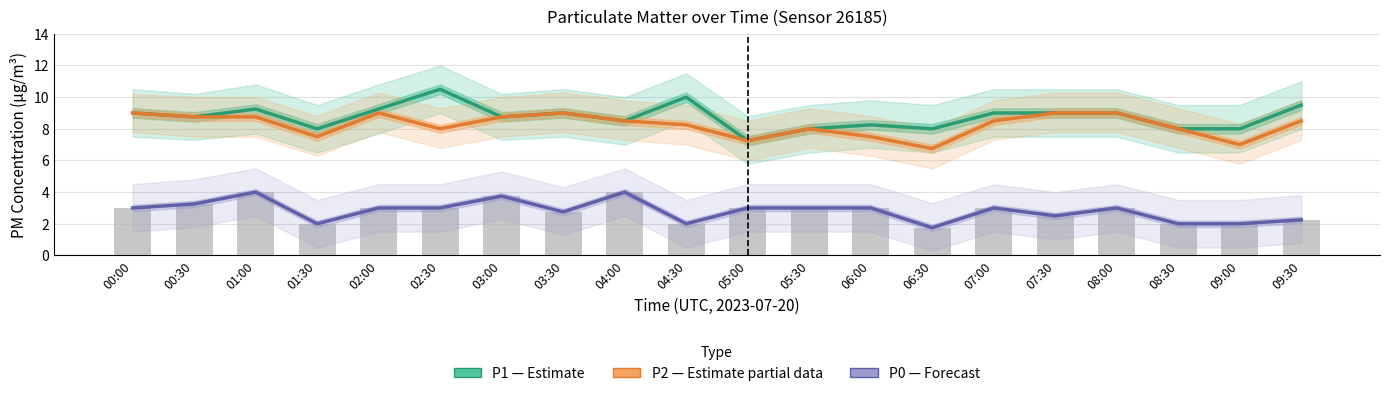

Which has a higher value, 01:00 or 04:30?

04:30